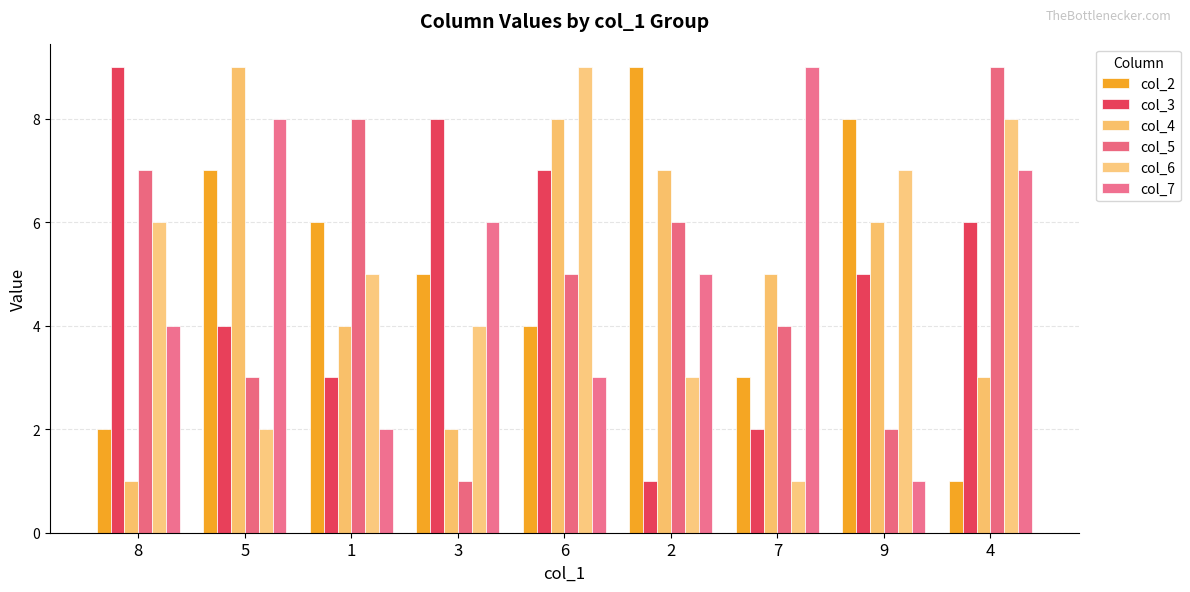

The value of col_6 at 5 is 1. True or false?

False